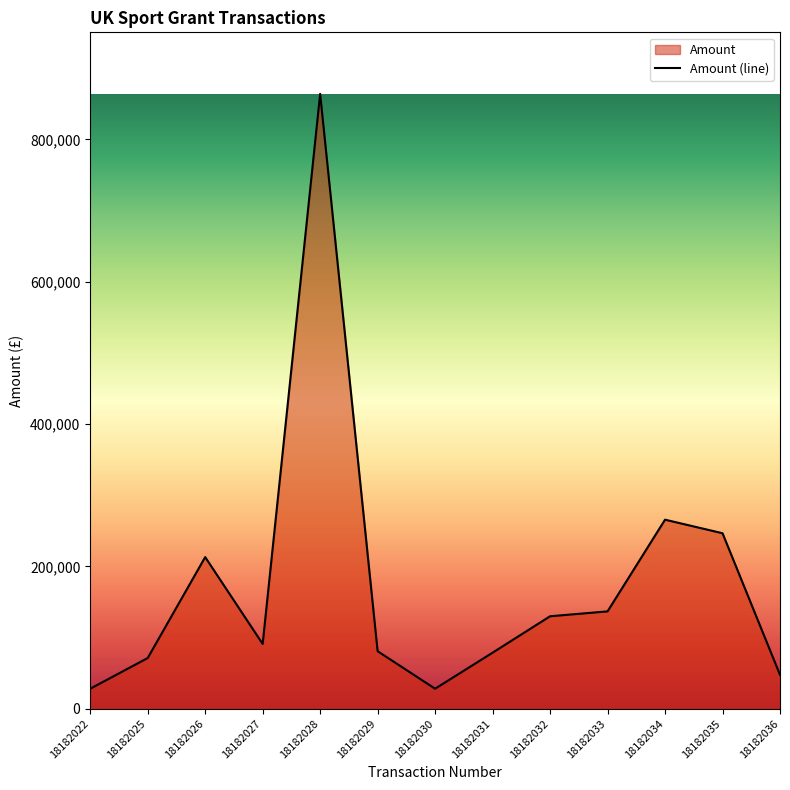

What is the maximum value shown in the chart?

864067